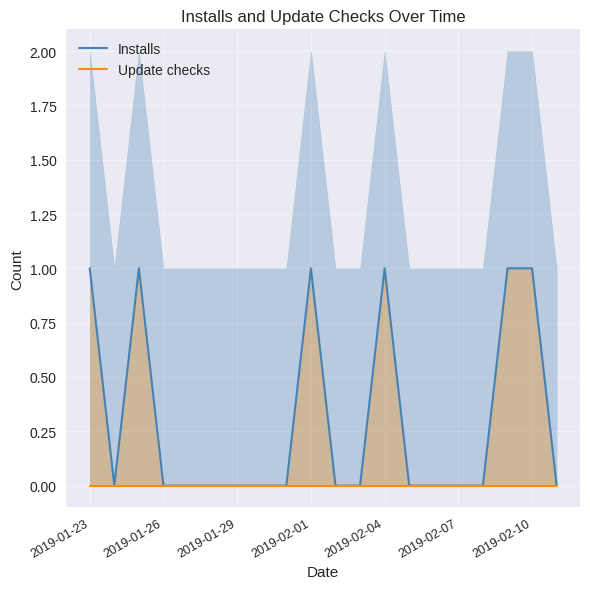

At 2019-02-07, list the series in order from smallest to largest.

Installs, Update checks